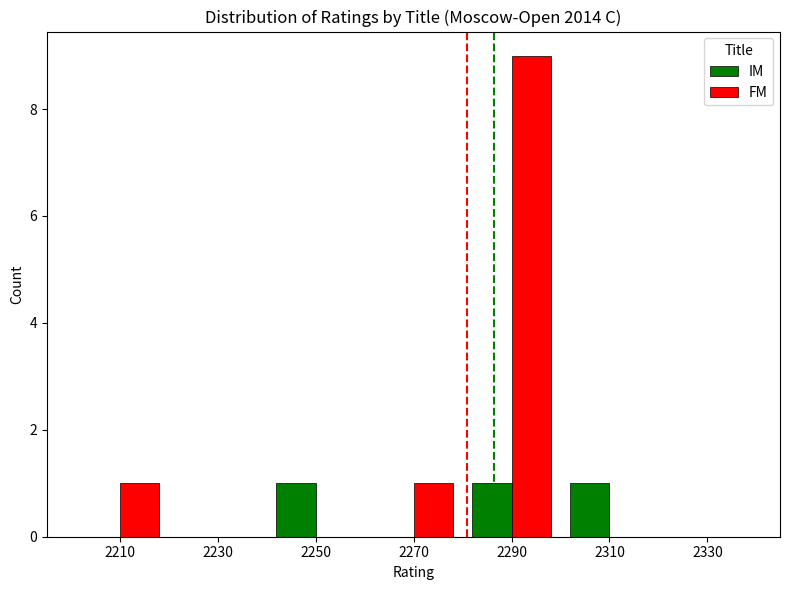

Between 2210 and 2230, which series saw the biggest shift?

FM